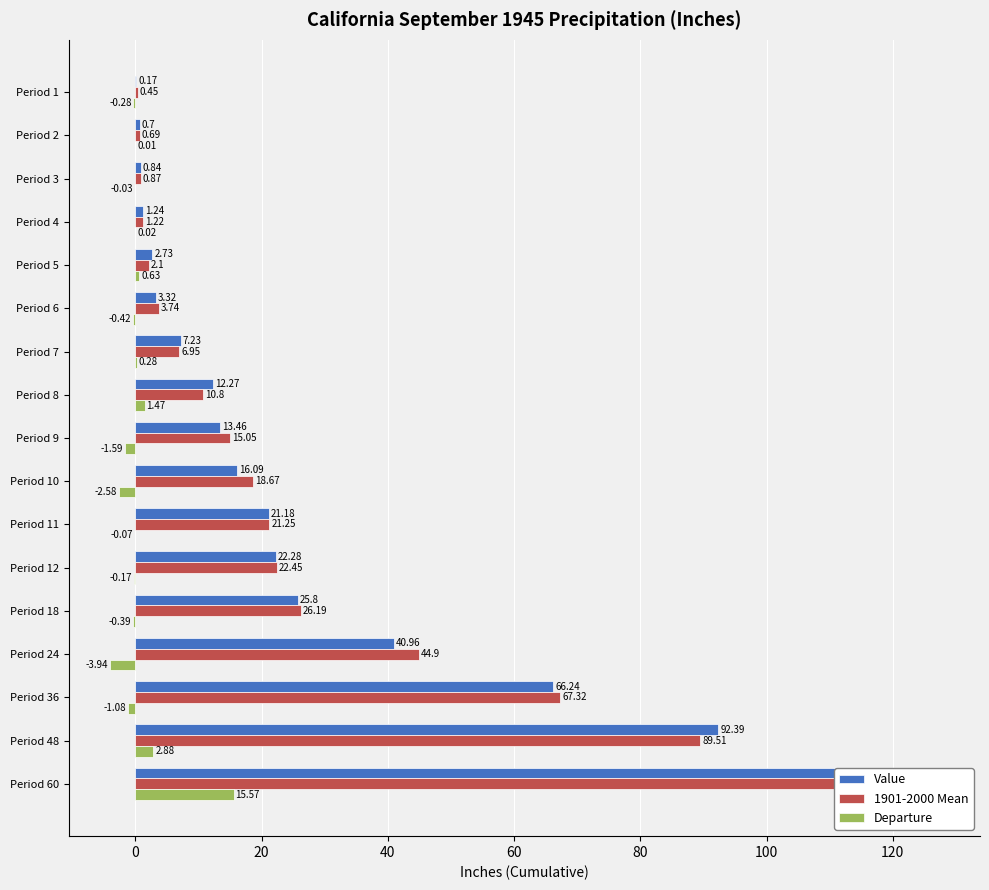

Does the chart contain stacked bars?

No